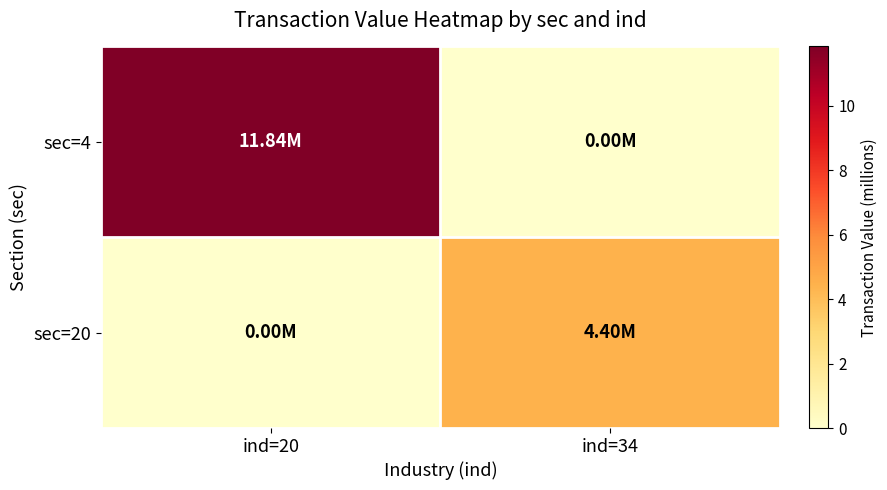

How many series are shown in this chart?

2